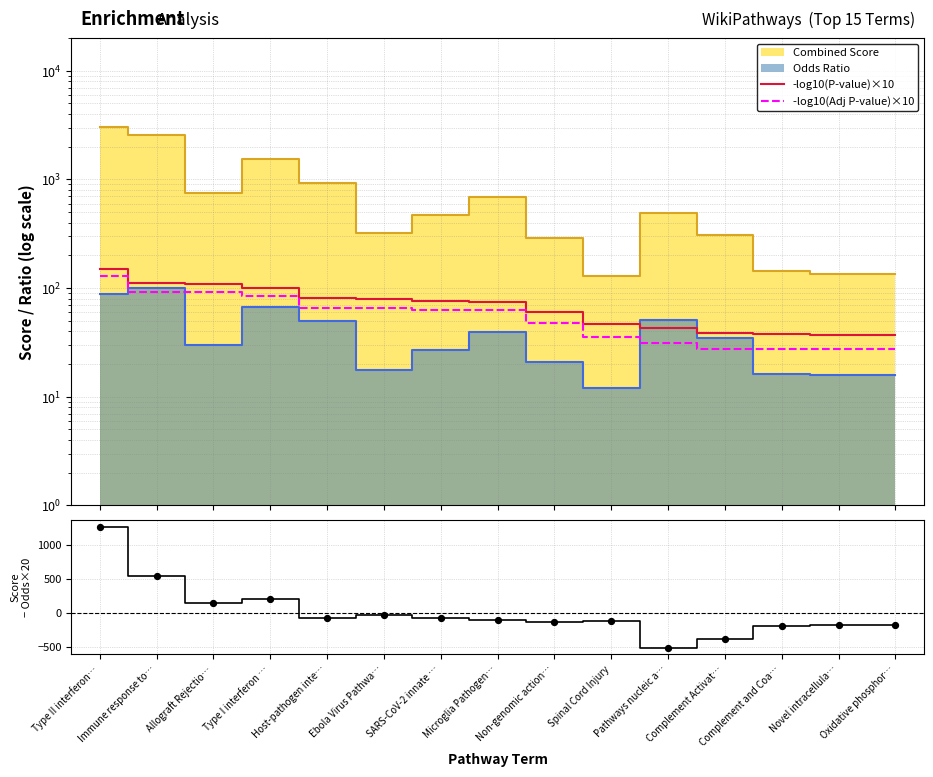

Which series has the largest total across all categories?

-log10(P-value)×10